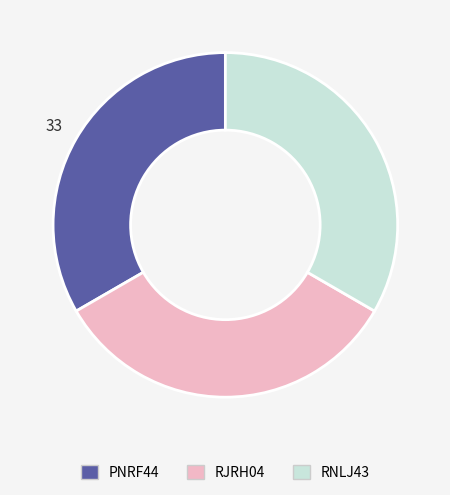

Is it true that PNRF44 is 33% of the pie?

True